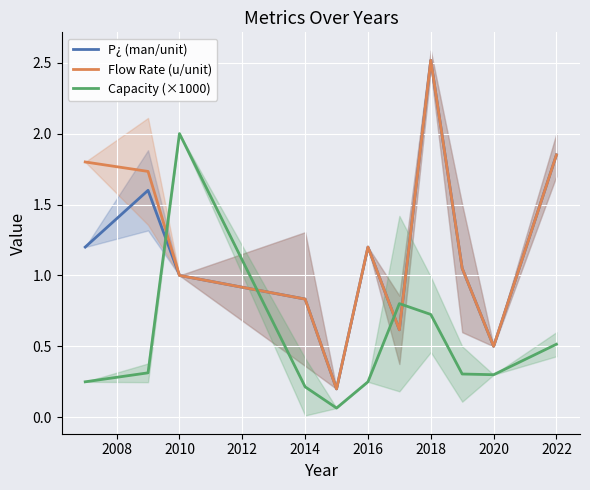

What is the minimum value shown in the chart?

0.1